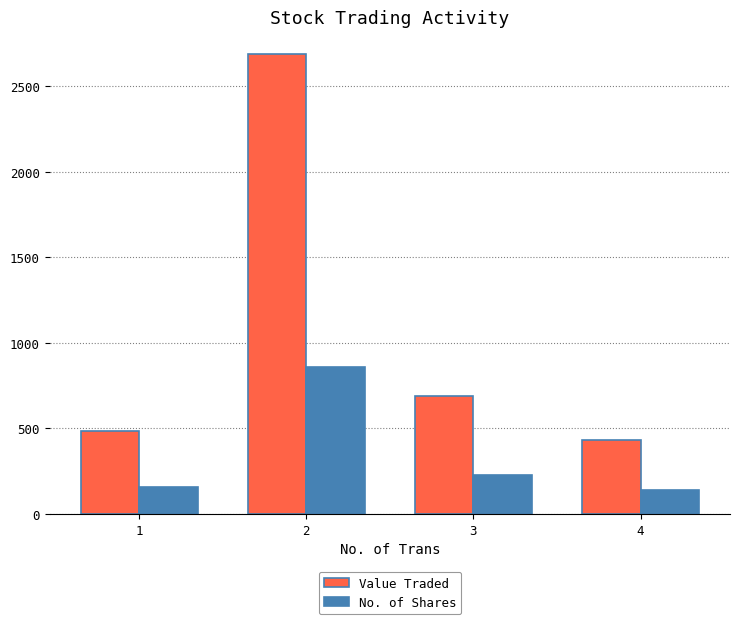

Rank the series by their maximum value, from highest to lowest.

Value Traded, No. of Shares